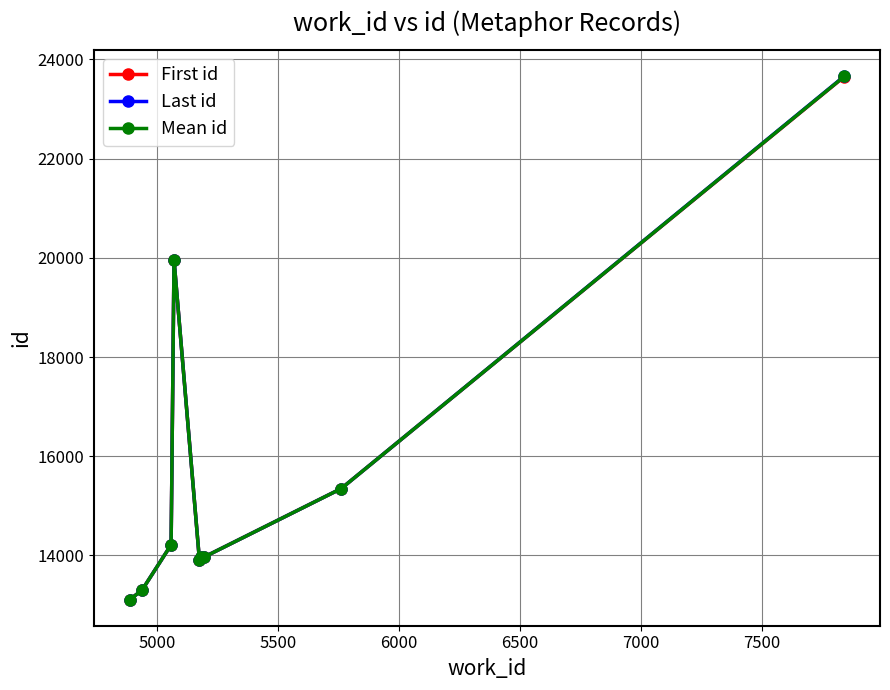

What is the greatest value displayed?

23661